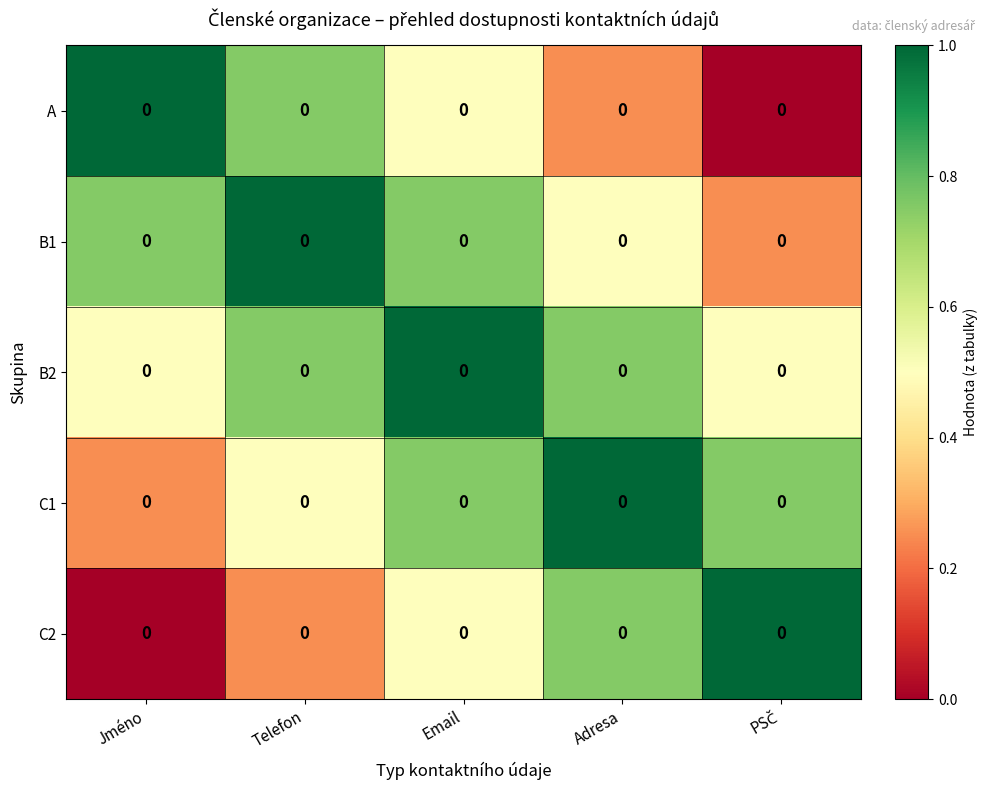

How many values in the C2 series exceed 0?

4